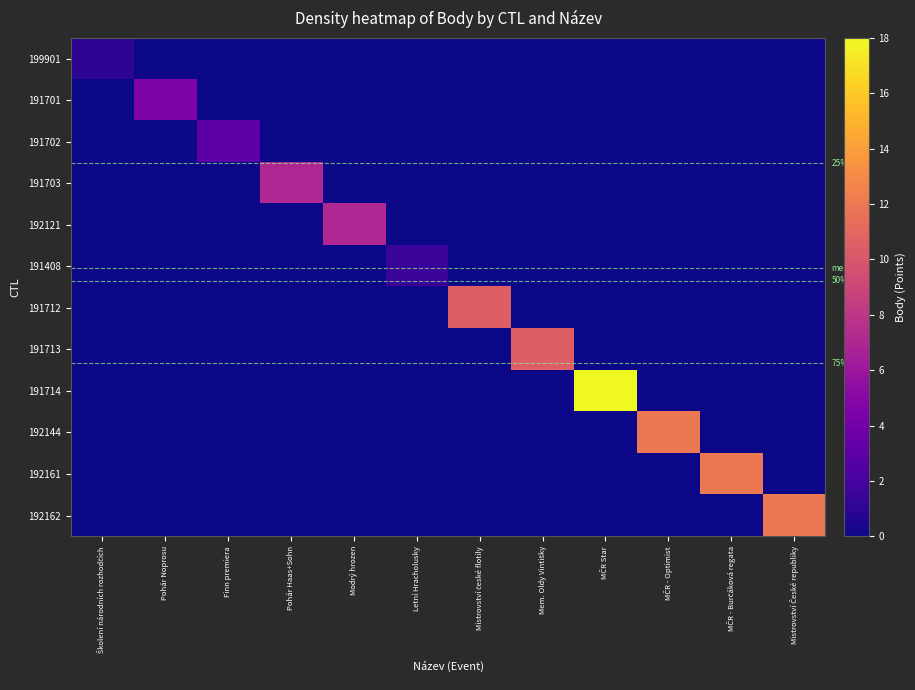

Is the value of 192161 at Modrý hrozen greater than the value of 192121 at Školení národních rozhodčích?

No